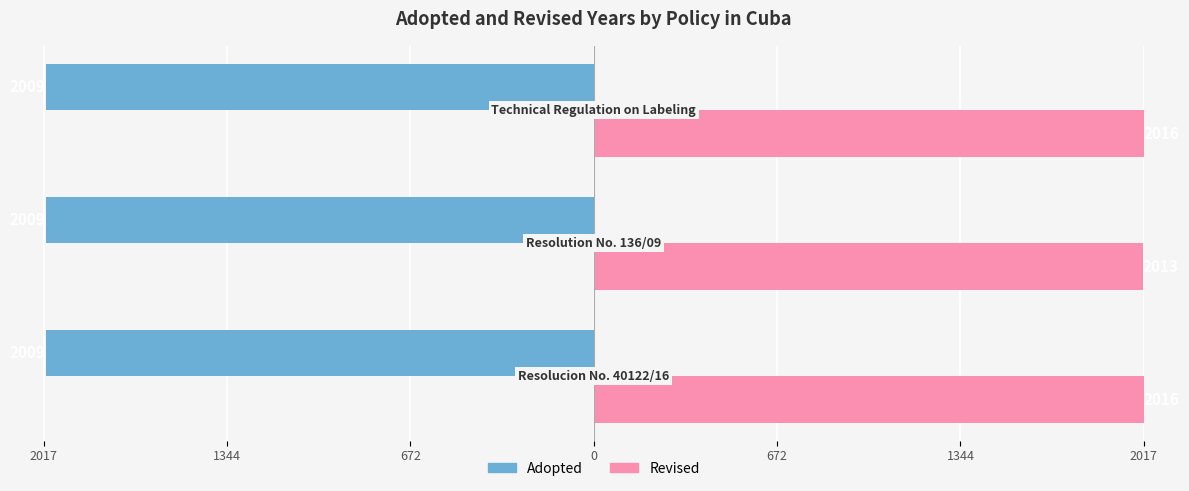

What are all the series names shown in the legend?

Adopted, Revised